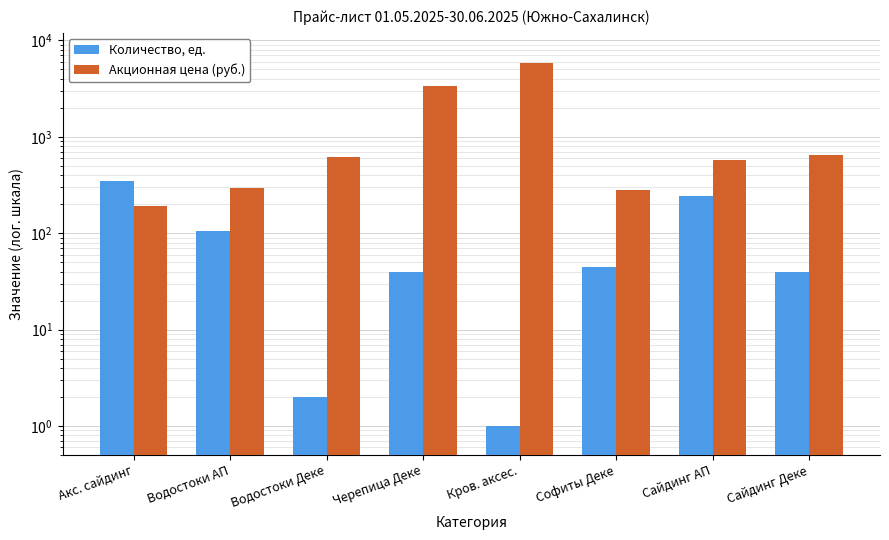

Reading left to right, extract all data points from this chart.

Количество, ед.: Акс. сайдинг=351.0	Водостоки АП=106.0	Водостоки Деке=2.0	Черепица Деке=40.0	Кров. аксес.=1.0	Софиты Деке=45.0	Сайдинг АП=243.0	Сайдинг Деке=40.0
Акционная цена (руб.): Акс. сайдинг=190.0	Водостоки АП=292.4	Водостоки Деке=617.8	Черепица Деке=3362.0	Кров. аксес.=5807.3	Софиты Деке=280.0	Сайдинг АП=576.8	Сайдинг Деке=644.0